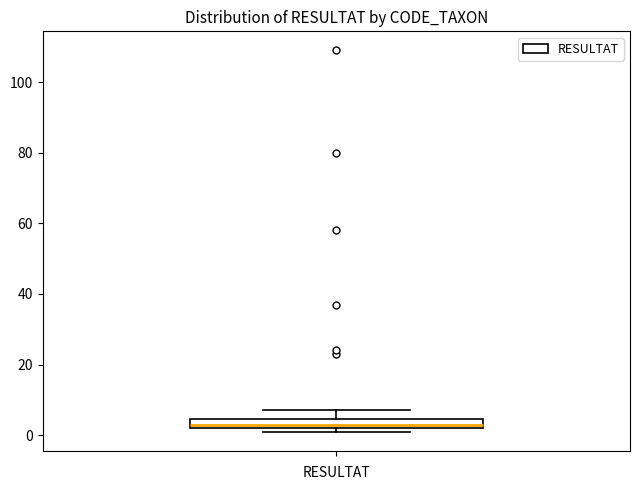

Where does the upper whisker of the box end on the y-axis? The values are not printed on the chart, so give them approximately, as read against the axis.

8